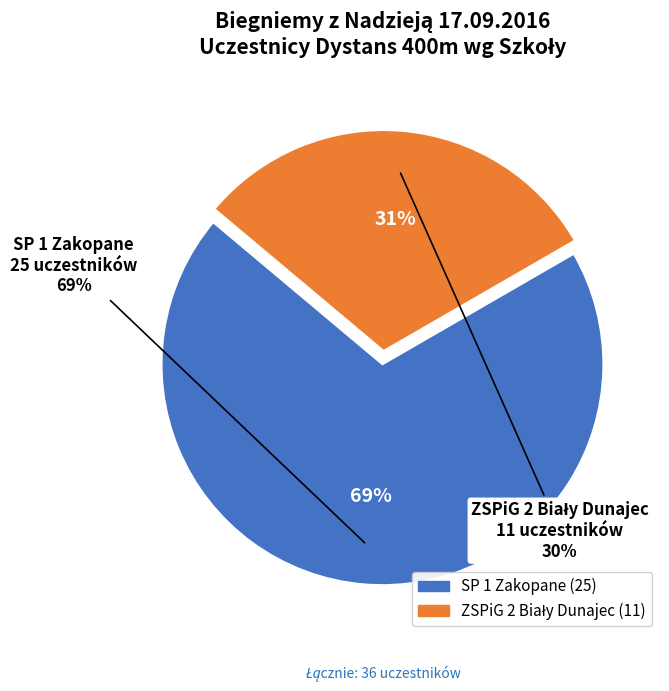

What is the ratio of the value at SP 1 Zakopane to the value at ZSPiG 2 Biały Dunajec?

2.3